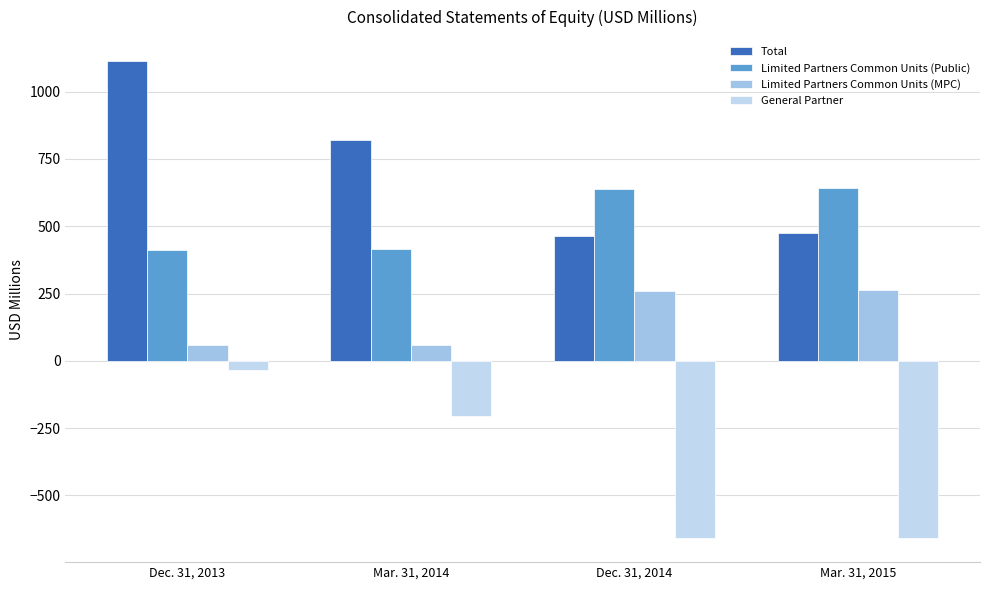

The value of Limited Partners Common Units (Public) at Dec. 31, 2013 is 412.0. True or false?

True